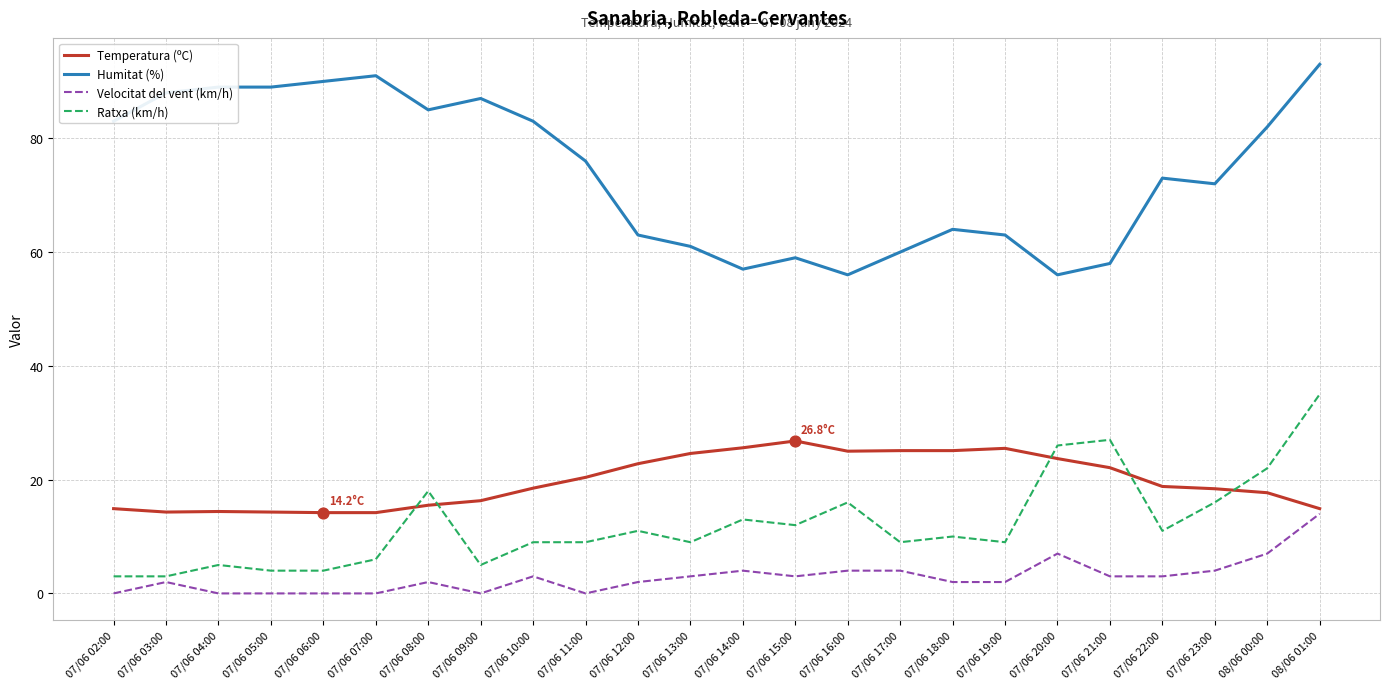

Which series has the largest total across all categories?

Humitat (%)